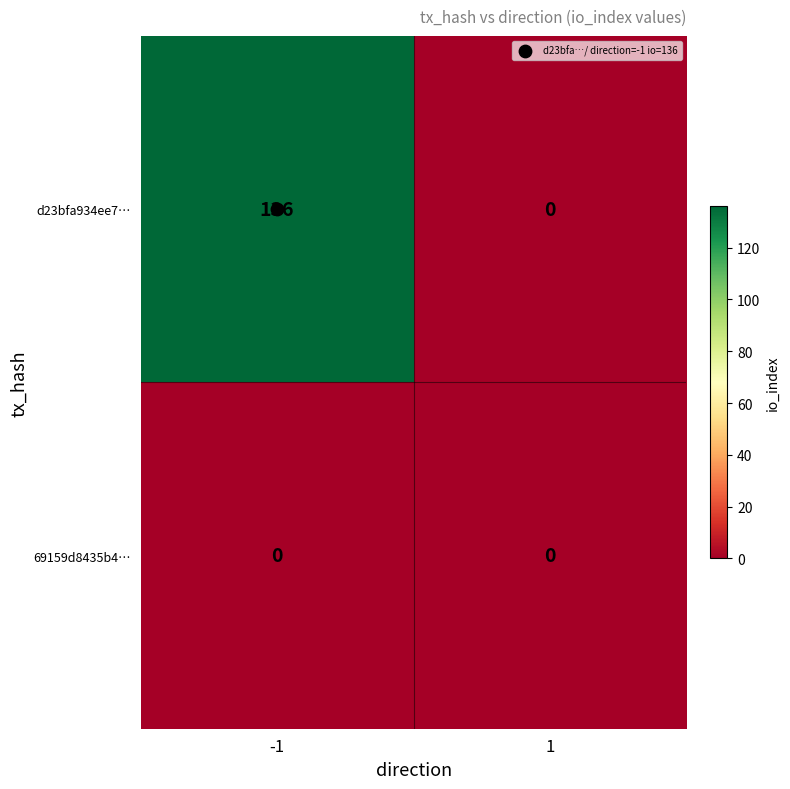

Which series has the widest spread of values?

d23bfa934ee7…